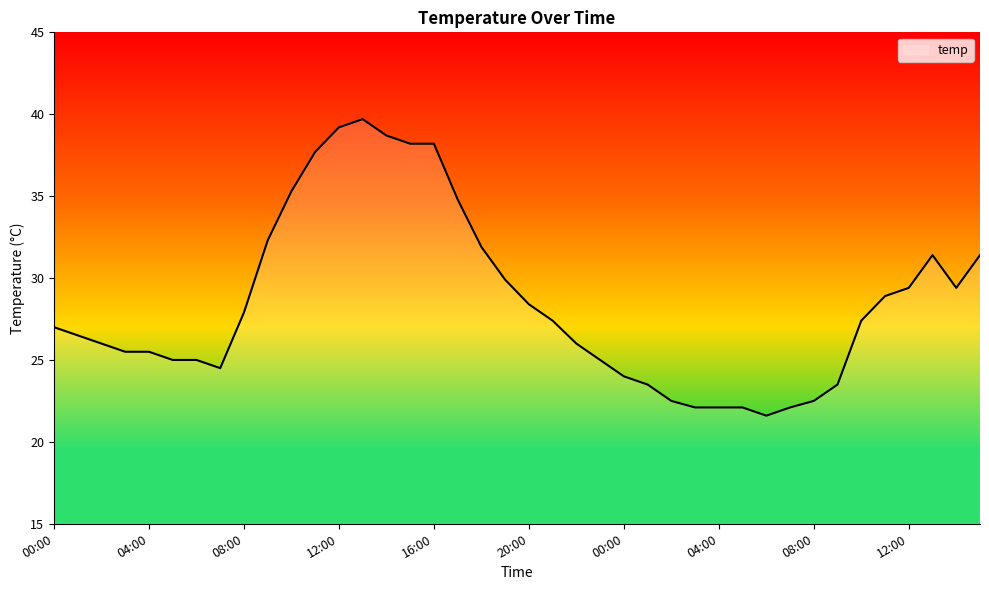

What is the maximum value shown in the chart?

39.7